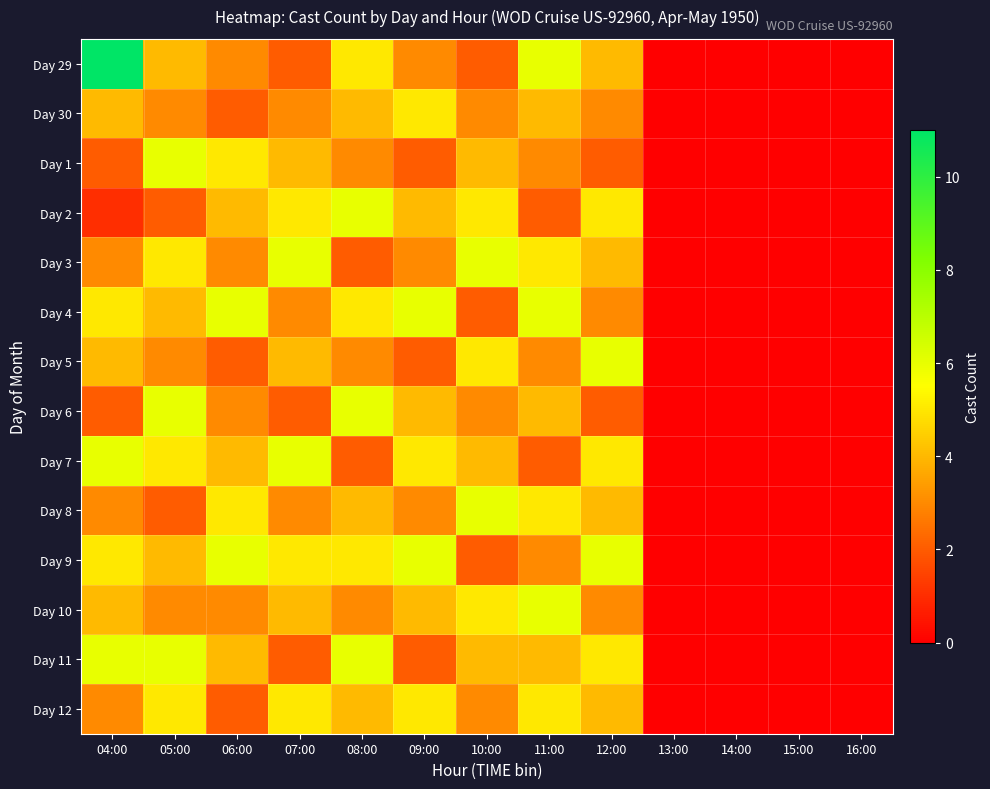

Reading left to right, extract all data points from this chart.

Day 29: 04:00=11	05:00=4	06:00=3	07:00=2	08:00=5	09:00=3	10:00=2	11:00=6	12:00=4	13:00=0	14:00=0	15:00=0	16:00=0
Day 30: 04:00=4	05:00=3	06:00=2	07:00=3	08:00=4	09:00=5	10:00=3	11:00=4	12:00=3	13:00=0	14:00=0	15:00=0	16:00=0
Day 1: 04:00=2	05:00=6	06:00=5	07:00=4	08:00=3	09:00=2	10:00=4	11:00=3	12:00=2	13:00=0	14:00=0	15:00=0	16:00=0
Day 2: 04:00=1	05:00=2	06:00=4	07:00=5	08:00=6	09:00=4	10:00=5	11:00=2	12:00=5	13:00=0	14:00=0	15:00=0	16:00=0
Day 3: 04:00=3	05:00=5	06:00=3	07:00=6	08:00=2	09:00=3	10:00=6	11:00=5	12:00=4	13:00=0	14:00=0	15:00=0	16:00=0
Day 4: 04:00=5	05:00=4	06:00=6	07:00=3	08:00=5	09:00=6	10:00=2	11:00=6	12:00=3	13:00=0	14:00=0	15:00=0	16:00=0
Day 5: 04:00=4	05:00=3	06:00=2	07:00=4	08:00=3	09:00=2	10:00=5	11:00=3	12:00=6	13:00=0	14:00=0	15:00=0	16:00=0
Day 6: 04:00=2	05:00=6	06:00=3	07:00=2	08:00=6	09:00=4	10:00=3	11:00=4	12:00=2	13:00=0	14:00=0	15:00=0	16:00=0
Day 7: 04:00=6	05:00=5	06:00=4	07:00=6	08:00=2	09:00=5	10:00=4	11:00=2	12:00=5	13:00=0	14:00=0	15:00=0	16:00=0
Day 8: 04:00=3	05:00=2	06:00=5	07:00=3	08:00=4	09:00=3	10:00=6	11:00=5	12:00=4	13:00=0	14:00=0	15:00=0	16:00=0
Day 9: 04:00=5	05:00=4	06:00=6	07:00=5	08:00=5	09:00=6	10:00=2	11:00=3	12:00=6	13:00=0	14:00=0	15:00=0	16:00=0
Day 10: 04:00=4	05:00=3	06:00=3	07:00=4	08:00=3	09:00=4	10:00=5	11:00=6	12:00=3	13:00=0	14:00=0	15:00=0	16:00=0
Day 11: 04:00=6	05:00=6	06:00=4	07:00=2	08:00=6	09:00=2	10:00=4	11:00=4	12:00=5	13:00=0	14:00=0	15:00=0	16:00=0
Day 12: 04:00=3	05:00=5	06:00=2	07:00=5	08:00=4	09:00=5	10:00=3	11:00=5	12:00=4	13:00=0	14:00=0	15:00=0	16:00=0